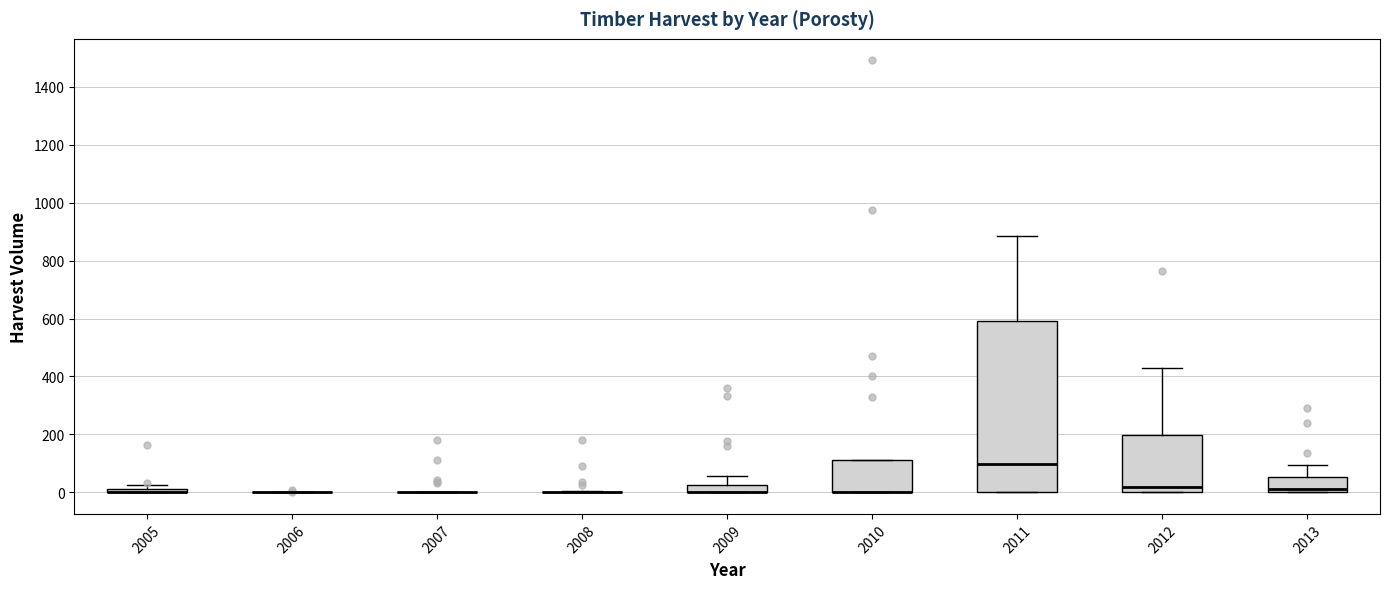

Where does the median line of the box at x = 2012 sit on the y-axis? The values are not printed on the chart, so give them approximately, as read against the axis.

20